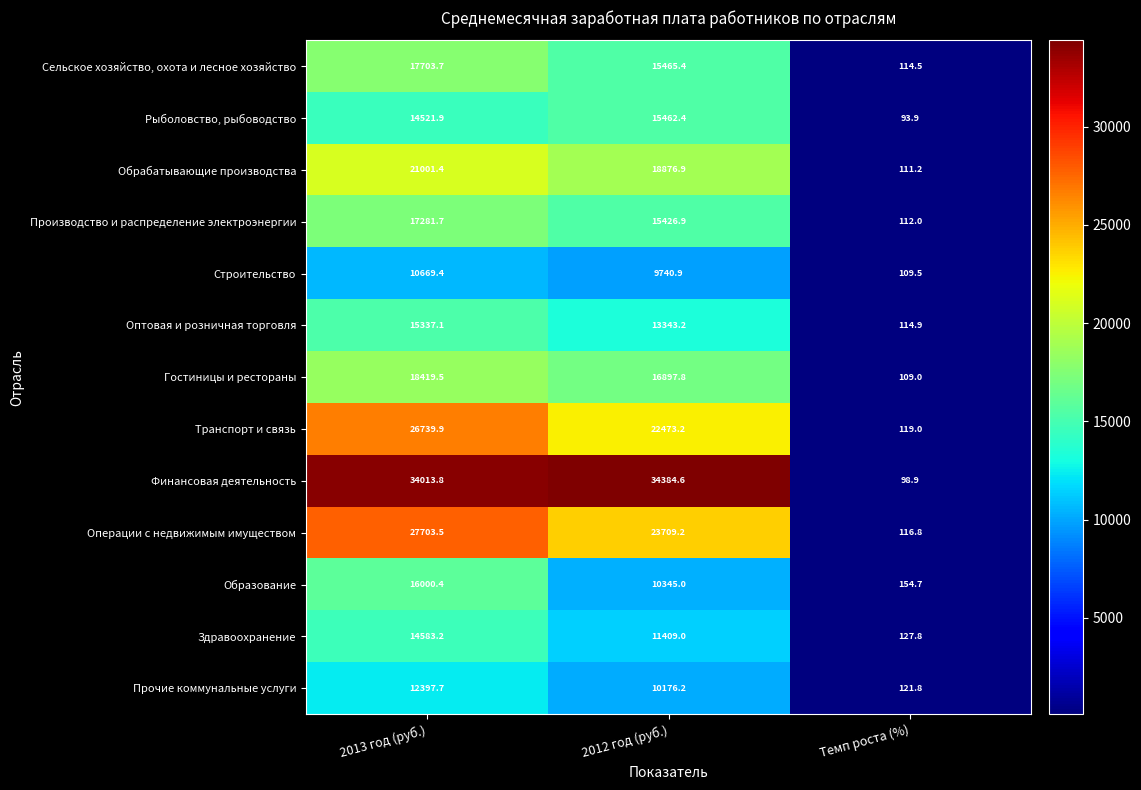

Count the number of categories in the chart.

3